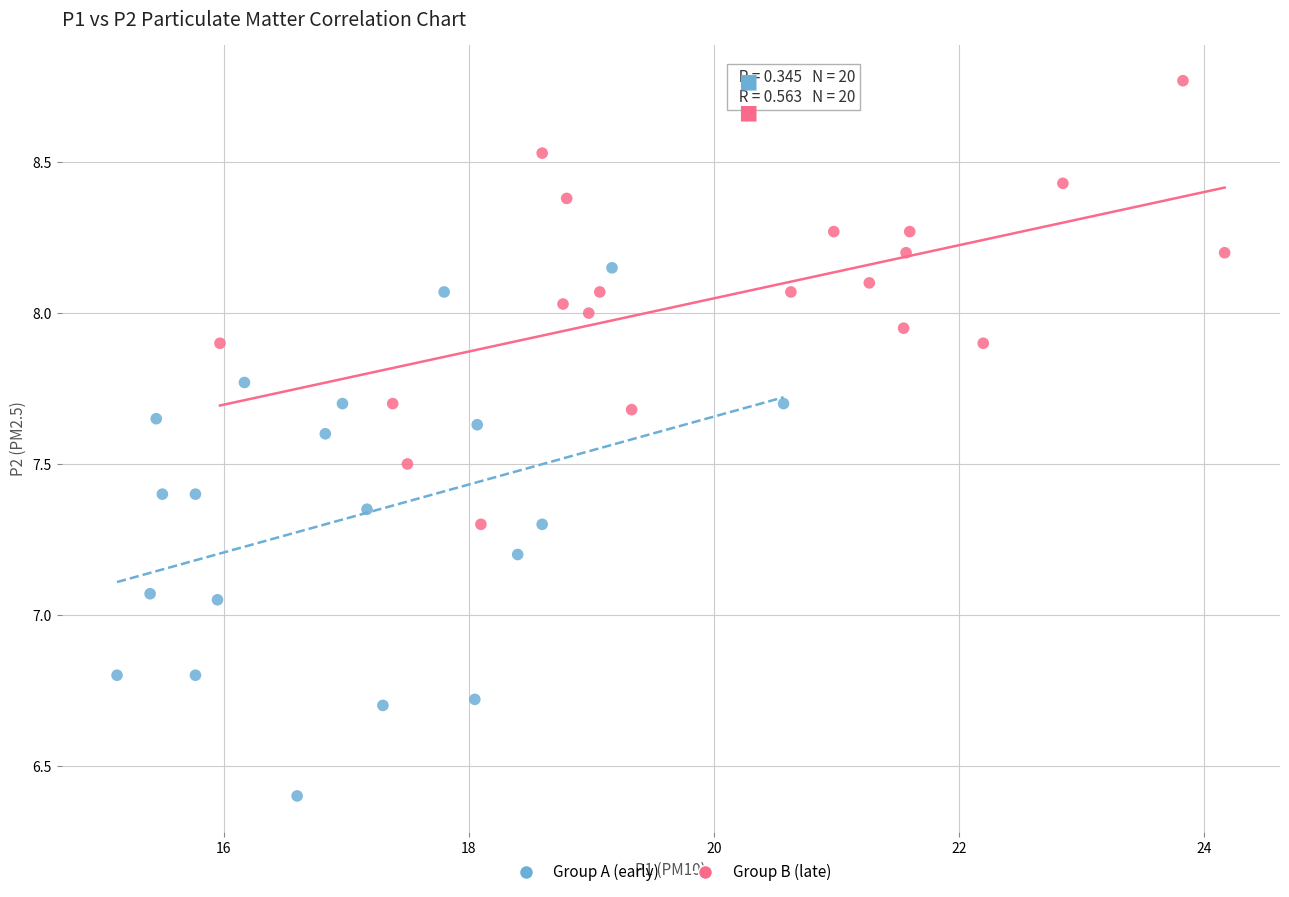

What are all the series names shown in the legend?

Group A (early), Group B (late)